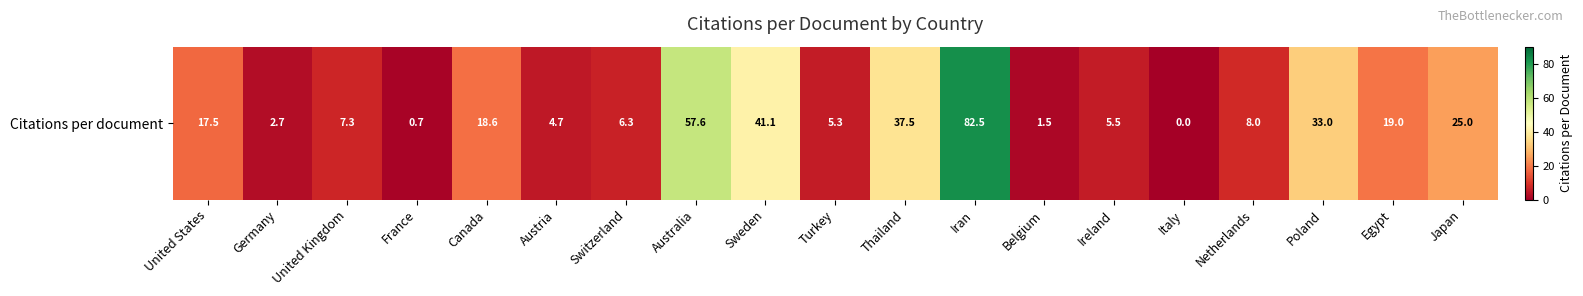

At which label does the data first exceed 8?

United States